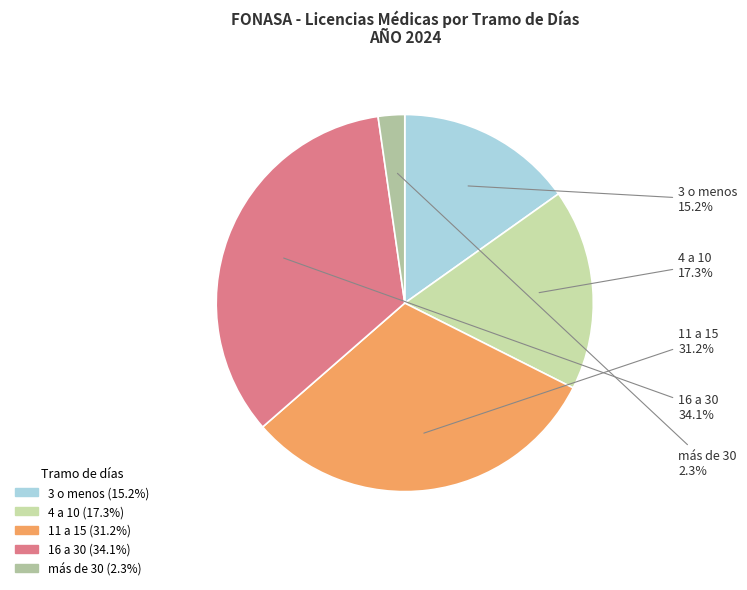

True or false: 4 a 10 accounts for 32% of the total.

False